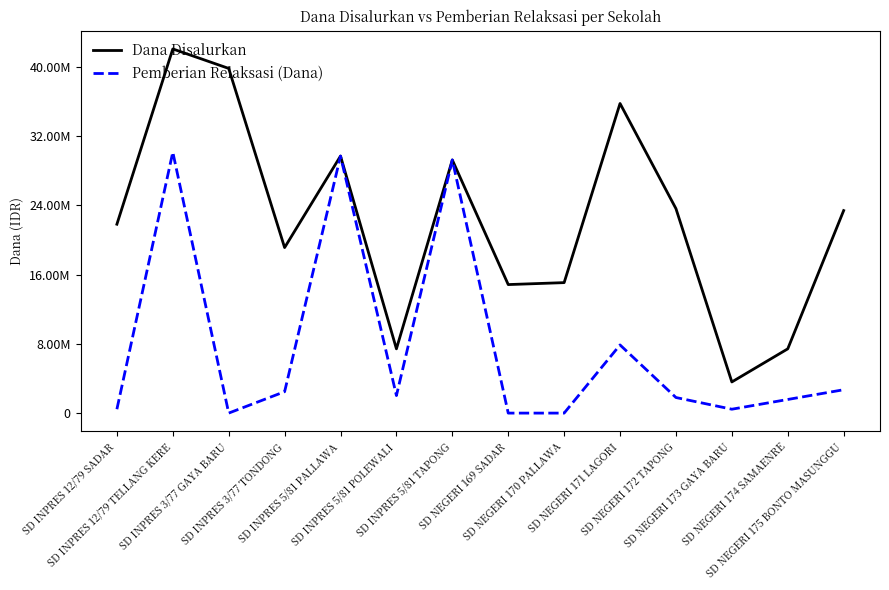

Does the chart have visible grid lines?

No